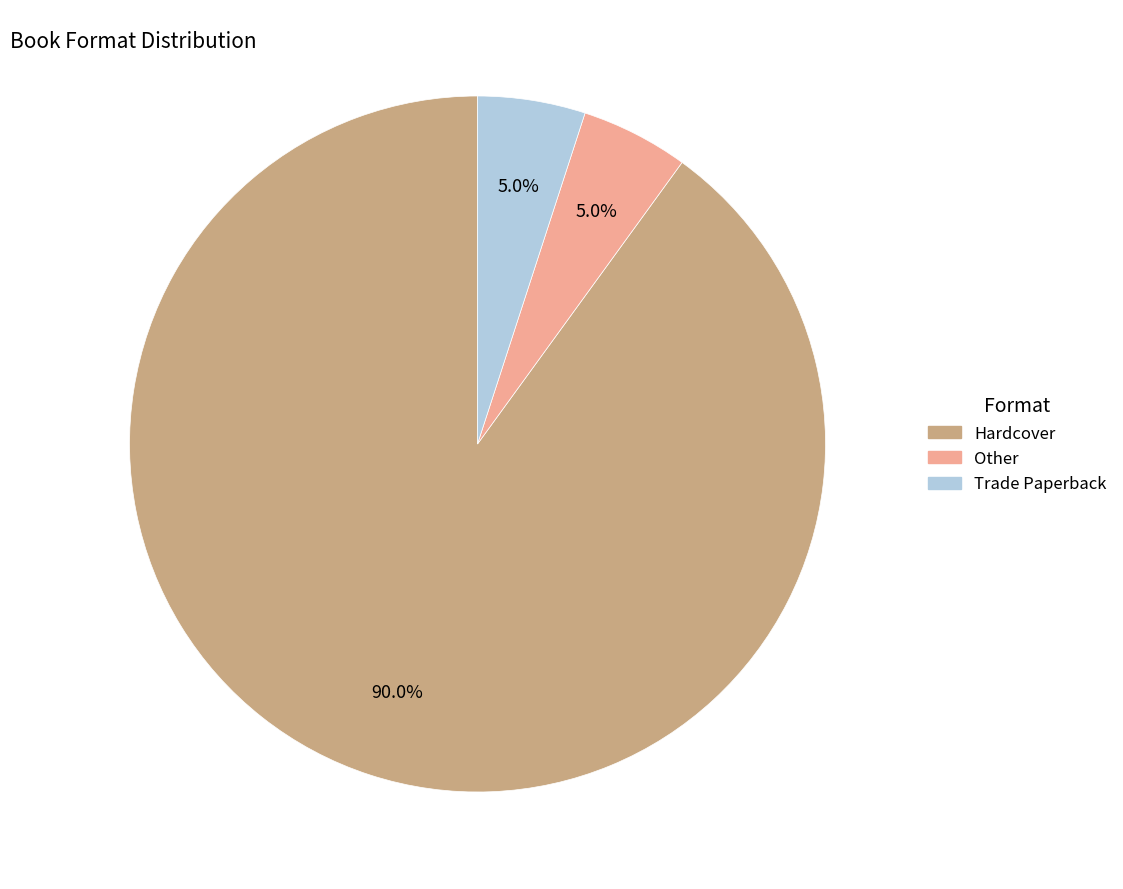

What percentage is the Trade Paperback slice, to the nearest percent?

5%